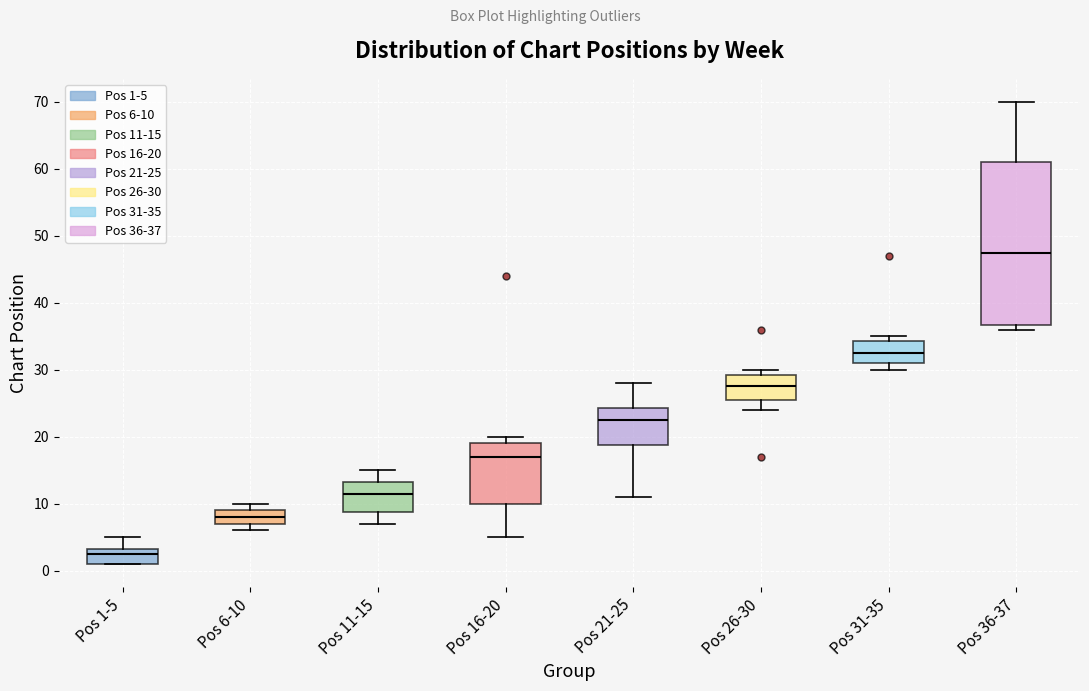

Reading left to right, read every box against the y-axis: the position of its median line, the range the box covers, and the ends of its whiskers. The values are not printed on the chart, so give them approximately, as read against the axis.

Pos 1-5: median 3 (just below the box's upper edge), box 1 to 3, whiskers 1 to 5
Pos 6-10: median 8, box 7 to 9, whiskers 6 to 10
Pos 11-15: median 12, box 9 to 13, whiskers 7 to 15
Pos 16-20: median 17, box 10 to 19, whiskers 5 to 20
Pos 21-25: median 23, box 19 to 24, whiskers 11 to 28
Pos 26-30: median 28, box 26 to 29, whiskers 24 to 30
Pos 31-35: median 33, box 31 to 34, whiskers 30 to 35
Pos 36-37: median 48, box 37 to 61, whiskers 36 to 70